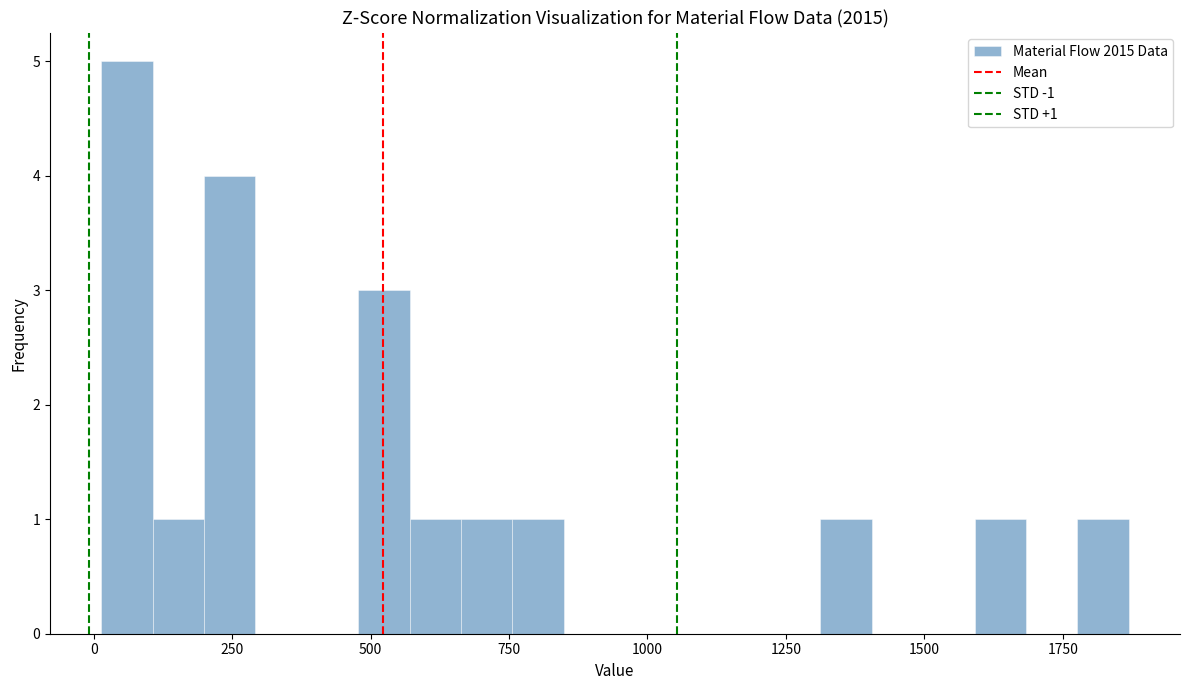

Read against the x-axis, roughly where is the centre of the tallest bar?

50